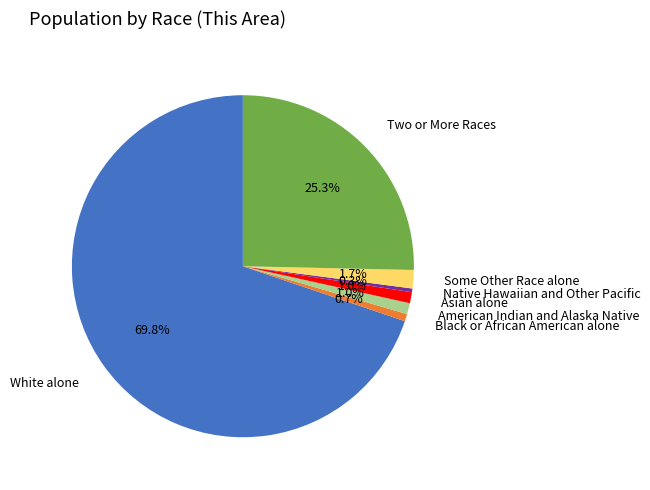

The Two or More Races slice represents 25% of the pie. True or false?

True